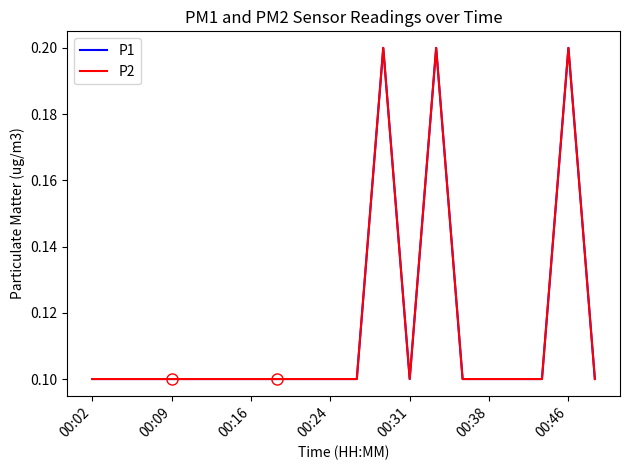

How many lines are shown in the chart?

2